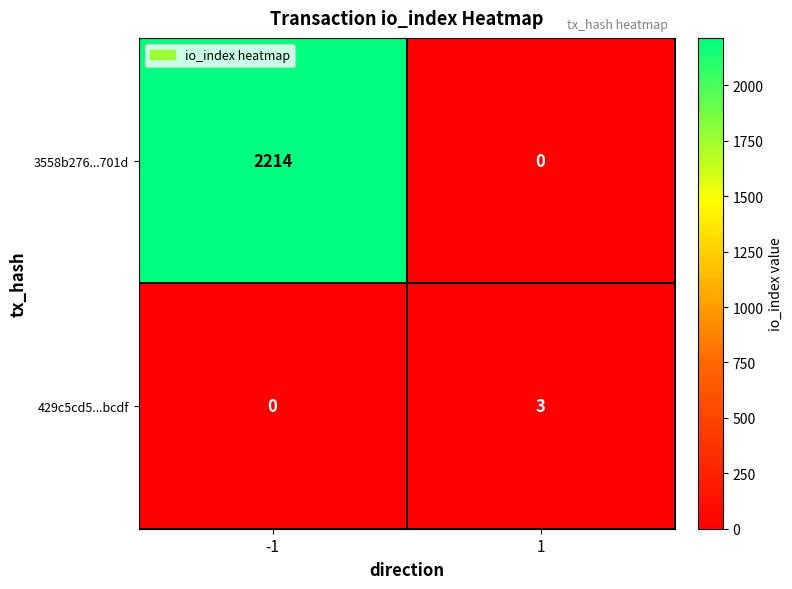

What is the maximum value shown in the chart?

2214